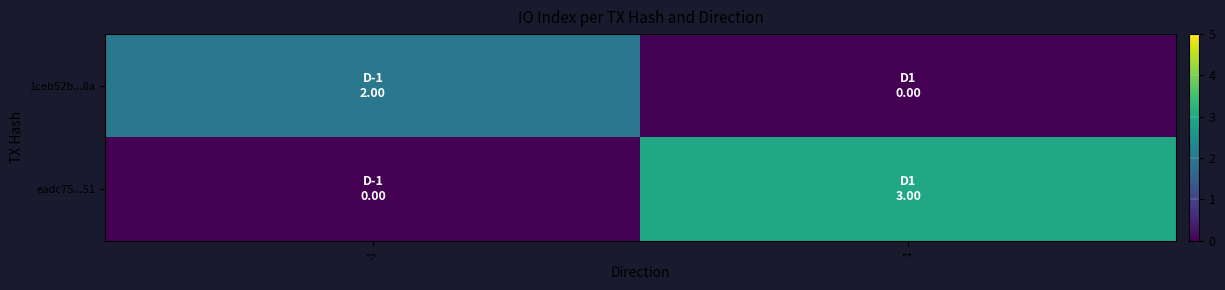

What is the spread (max minus min) of values at 1?

3